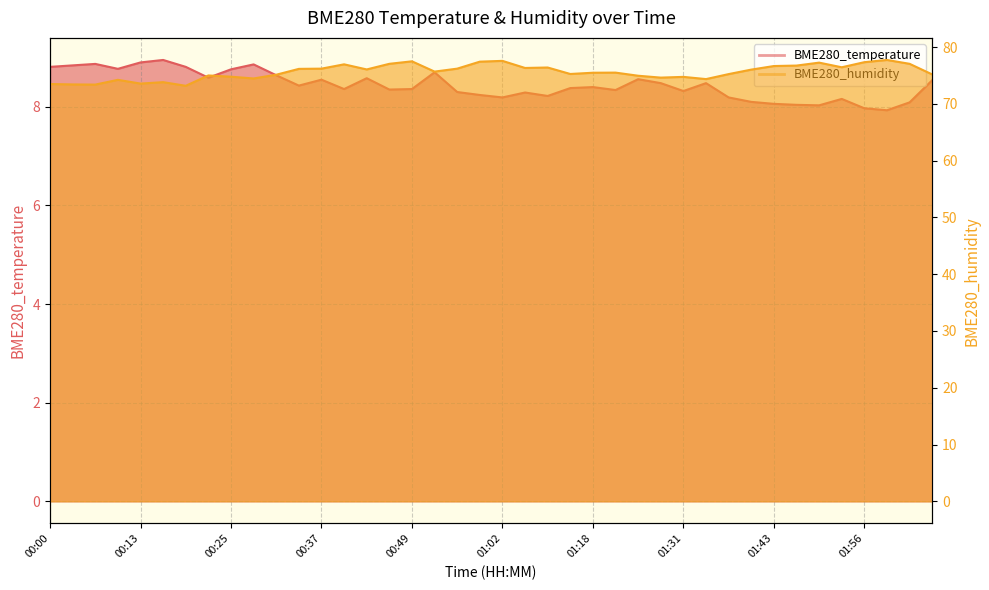

What is the difference between the maximum and second lowest values in the BME280_temperature series?

1.0